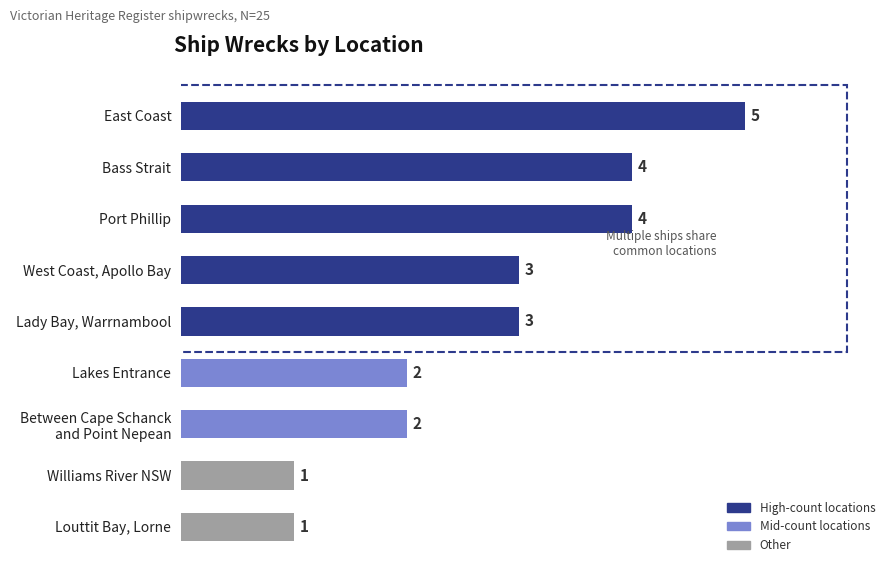

What is the sum of the values at Lady Bay, Warrnambool and Between Cape Schanck
and Point Nepean?

5